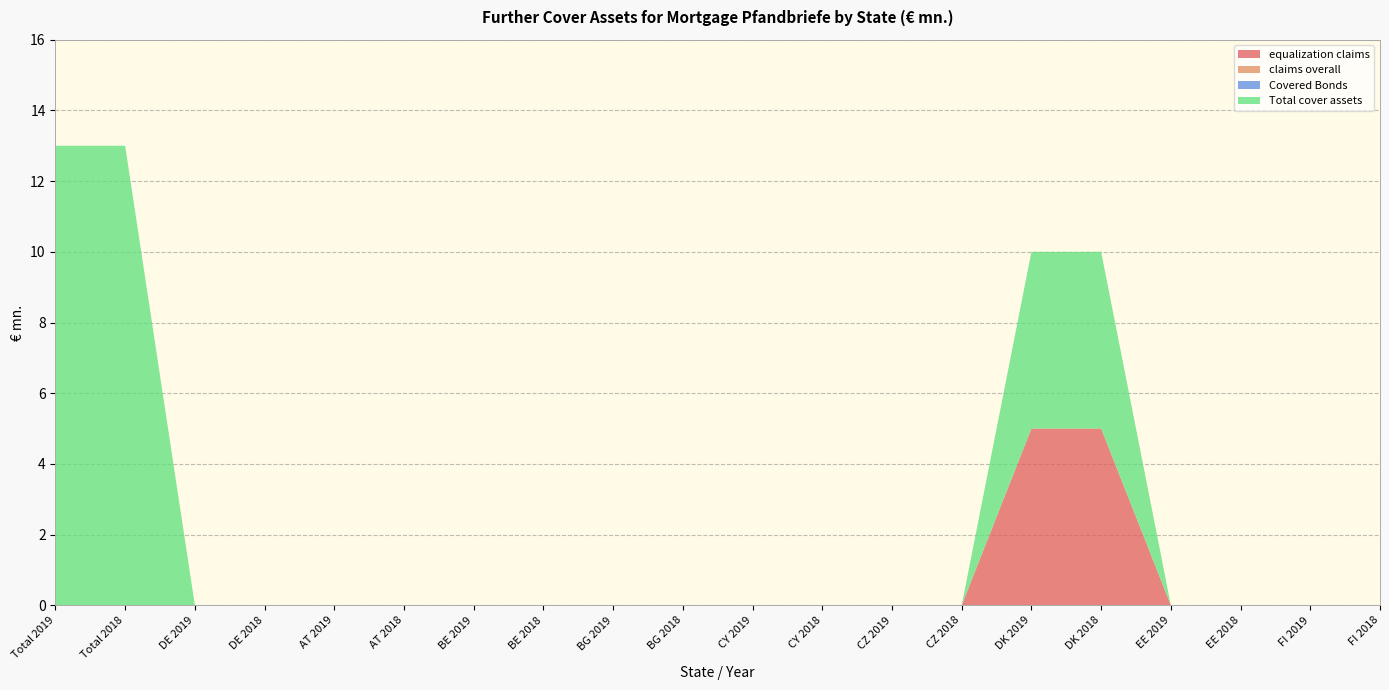

Reading right to left, what are all the values shown in this chart?

equalization claims: FI 2018=0	FI 2019=0	EE 2018=0	EE 2019=0	DK 2018=5	DK 2019=5	CZ 2018=0	CZ 2019=0	CY 2018=0	CY 2019=0	BG 2018=0	BG 2019=0	BE 2018=0	BE 2019=0	AT 2018=0	AT 2019=0	DE 2018=0	DE 2019=0	Total 2018=0	Total 2019=0
claims overall: FI 2018=0	FI 2019=0	EE 2018=0	EE 2019=0	DK 2018=0	DK 2019=0	CZ 2018=0	CZ 2019=0	CY 2018=0	CY 2019=0	BG 2018=0	BG 2019=0	BE 2018=0	BE 2019=0	AT 2018=0	AT 2019=0	DE 2018=0	DE 2019=0	Total 2018=0	Total 2019=0
Covered Bonds: FI 2018=0	FI 2019=0	EE 2018=0	EE 2019=0	DK 2018=0	DK 2019=0	CZ 2018=0	CZ 2019=0	CY 2018=0	CY 2019=0	BG 2018=0	BG 2019=0	BE 2018=0	BE 2019=0	AT 2018=0	AT 2019=0	DE 2018=0	DE 2019=0	Total 2018=0	Total 2019=0
Total cover assets: FI 2018=0	FI 2019=0	EE 2018=0	EE 2019=0	DK 2018=5	DK 2019=5	CZ 2018=0	CZ 2019=0	CY 2018=0	CY 2019=0	BG 2018=0	BG 2019=0	BE 2018=0	BE 2019=0	AT 2018=0	AT 2019=0	DE 2018=0	DE 2019=0	Total 2018=13	Total 2019=13